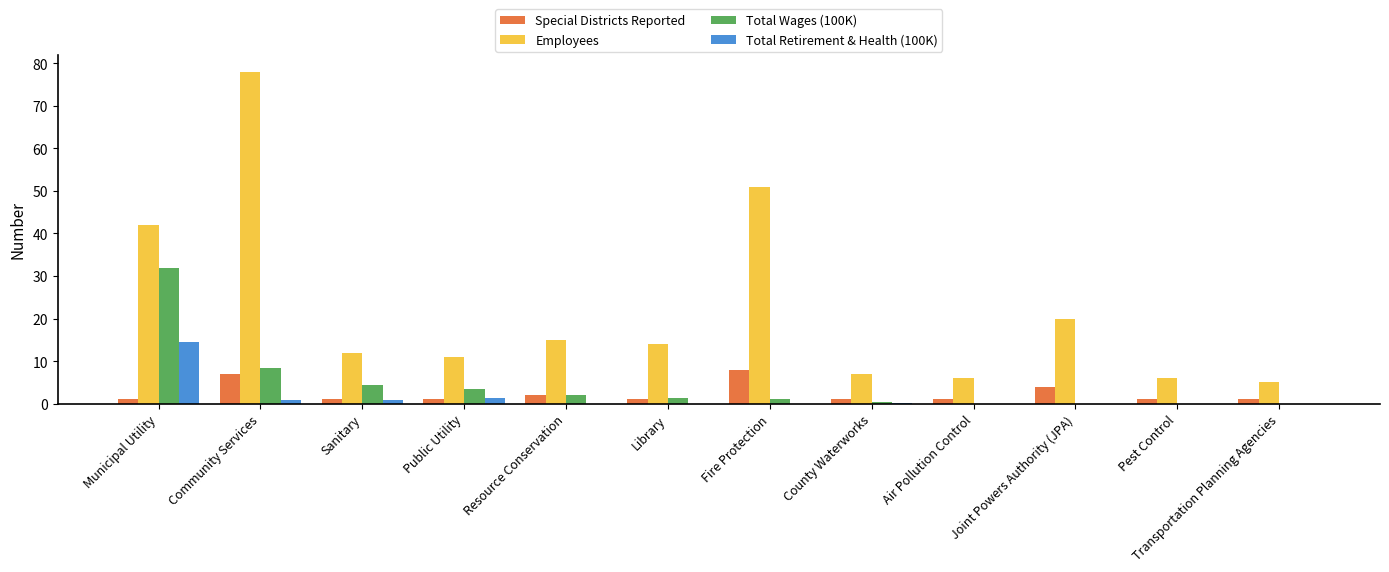

What is the sum of the Employees values at Community Services and Library?

92.0